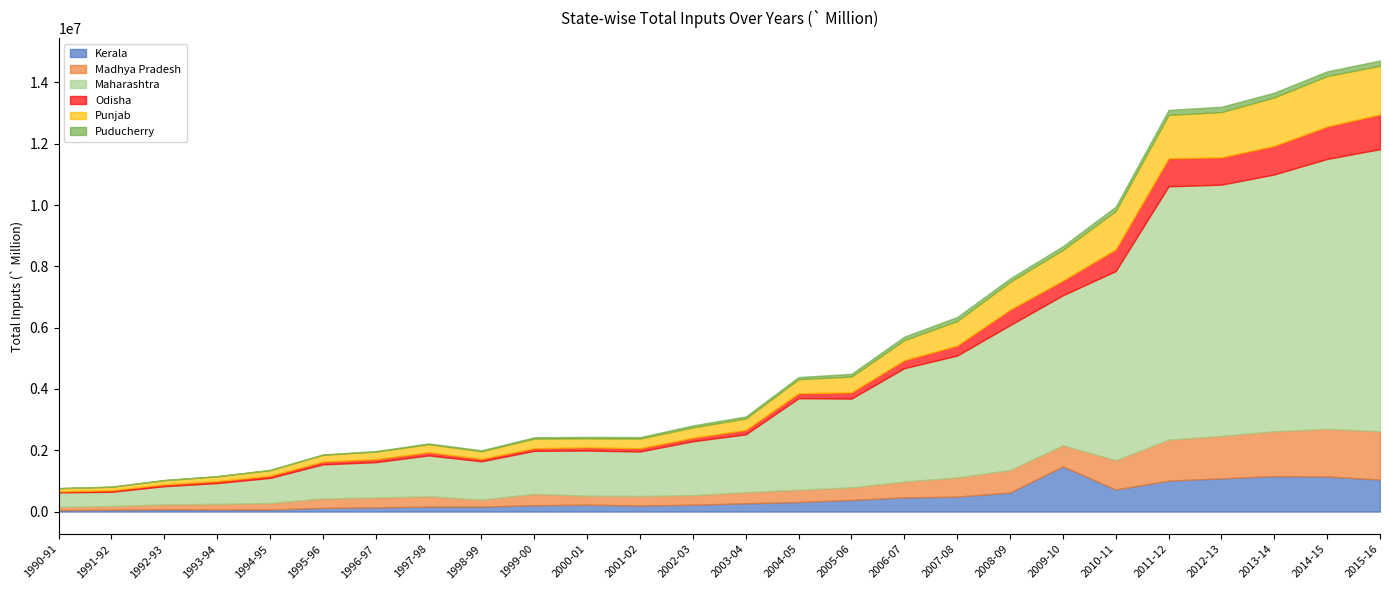

Reading left to right, transcribe all the data shown in this chart.

Kerala: 1990-91=46969.3	1991-92=61726.5	1992-93=72839.7	1993-94=67827.9	1994-95=68031.8	1995-96=121085.4	1996-97=138637.4	1997-98=161966.5	1998-99=162536.4	1999-00=207166.6	2000-01=225289.3	2001-02=199342.9	2002-03=223608.5	2003-04=270578.8	2004-05=312900.9	2005-06=380347.9	2006-07=462105.0	2007-08=487433.7	2008-09=620838.2	2009-10=1471657.5	2010-11=720103.9	2011-12=1007897.8	2012-13=1084312.6	2013-14=1157914.8	2014-15=1144485.6	2015-16=1043922.5
Madhya Pradesh: 1990-91=104555.5	1991-92=120455.3	1992-93=163465.0	1993-94=183240.3	1994-95=213562.0	1995-96=305919.4	1996-97=322941.5	1997-98=337736.7	1998-99=228933.2	1999-00=370865.9	2000-01=292949.7	2001-02=308604.9	2002-03=314371.6	2003-04=361434.9	2004-05=400353.6	2005-06=409692.2	2006-07=516040.5	2007-08=627907.7	2008-09=734040.7	2009-10=692250.6	2010-11=956181.5	2011-12=1338655.1	2012-13=1384619.3	2013-14=1464821.4	2014-15=1552399.1	2015-16=1577127.6
Maharashtra: 1990-91=474128.6	1991-92=462357.6	1992-93=590862.8	1993-94=678798.6	1994-95=815353.6	1995-96=1112742.1	1996-97=1150356.2	1997-98=1332374.3	1998-99=1248607.7	1999-00=1403139.7	2000-01=1472848.2	2001-02=1451095.2	2002-03=1754896.1	2003-04=1887893.8	2004-05=2984880.5	2005-06=2895265.4	2006-07=3698611.9	2007-08=3973465.7	2008-09=4725682.2	2009-10=4890661.4	2010-11=6168951.9	2011-12=8261559.3	2012-13=8194536.8	2013-14=8373964.9	2014-15=8805424.8	2015-16=9199910.0
Odisha: 1990-91=33921.9	1991-92=50004.1	1992-93=57441.4	1993-94=62172.1	1994-95=71233.6	1995-96=88437.1	1996-97=95851.1	1997-98=101589.8	1998-99=79662.2	1999-00=85199.2	2000-01=101632.4	2001-02=106346.9	2002-03=114331.3	2003-04=140812.1	2004-05=158992.2	2005-06=202307.6	2006-07=259438.7	2007-08=325047.2	2008-09=503376.3	2009-10=477126.8	2010-11=706978.9	2011-12=912120.9	2012-13=889736.0	2013-14=930365.8	2014-15=1057479.2	2015-16=1132628.6
Punjab: 1990-91=102241.6	1991-92=113261.2	1992-93=137885.8	1993-94=157066.5	1994-95=180812.7	1995-96=221319.4	1996-97=246451.1	1997-98=262232.2	1998-99=248415.9	1999-00=314274.5	2000-01=297602.2	2001-02=316068.0	2002-03=338852.8	2003-04=375221.1	2004-05=460550.5	2005-06=514941.7	2006-07=654453.6	2007-08=801392.3	2008-09=906567.3	2009-10=1003289.0	2010-11=1253624.2	2011-12=1418354.3	2012-13=1477094.4	2013-14=1582580.5	2014-15=1644253.7	2015-16=1588054.9
Puducherry: 1990-91=4454.6	1991-92=6610.5	1992-93=8055.6	1993-94=8241.2	1994-95=12381.1	1995-96=14368.0	1996-97=20079.0	1997-98=27364.2	1998-99=32112.3	1999-00=43010.6	2000-01=45578.4	2001-02=47872.3	2002-03=64781.5	2003-04=66125.8	2004-05=71320.7	2005-06=90635.1	2006-07=116654.4	2007-08=131003.7	2008-09=112602.1	2009-10=122283.3	2010-11=143341.8	2011-12=163381.0	2012-13=172974.8	2013-14=155786.8	2014-15=156195.5	2015-16=171108.2